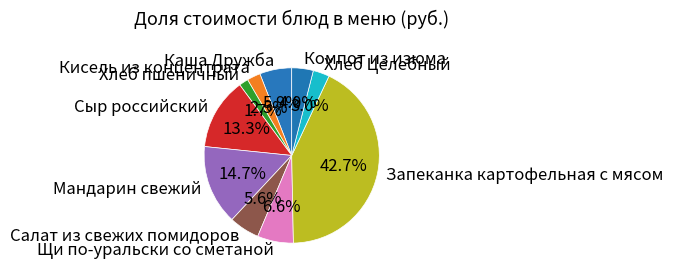

What is the largest slice in the pie chart?

Запеканка картофельная с мясом